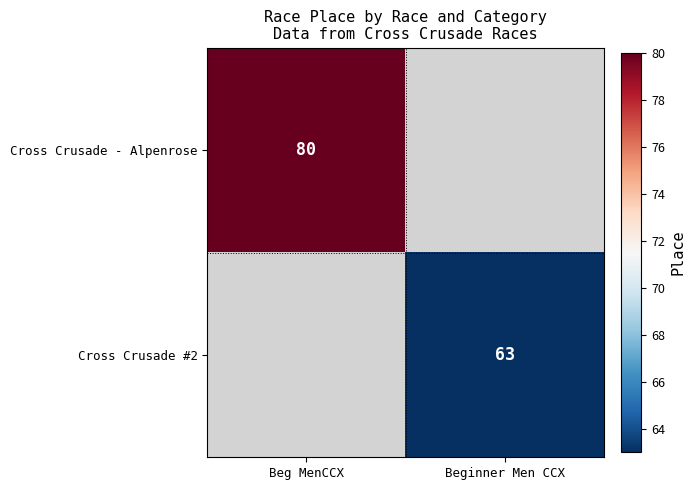

At which category does the chart reach its peak across all series?

Beg MenCCX